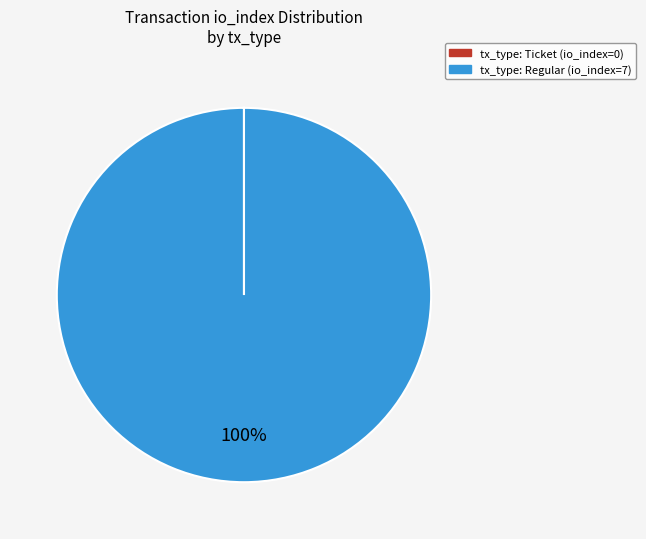

Which slice is the largest?

tx_type: Regular (io_index=7)